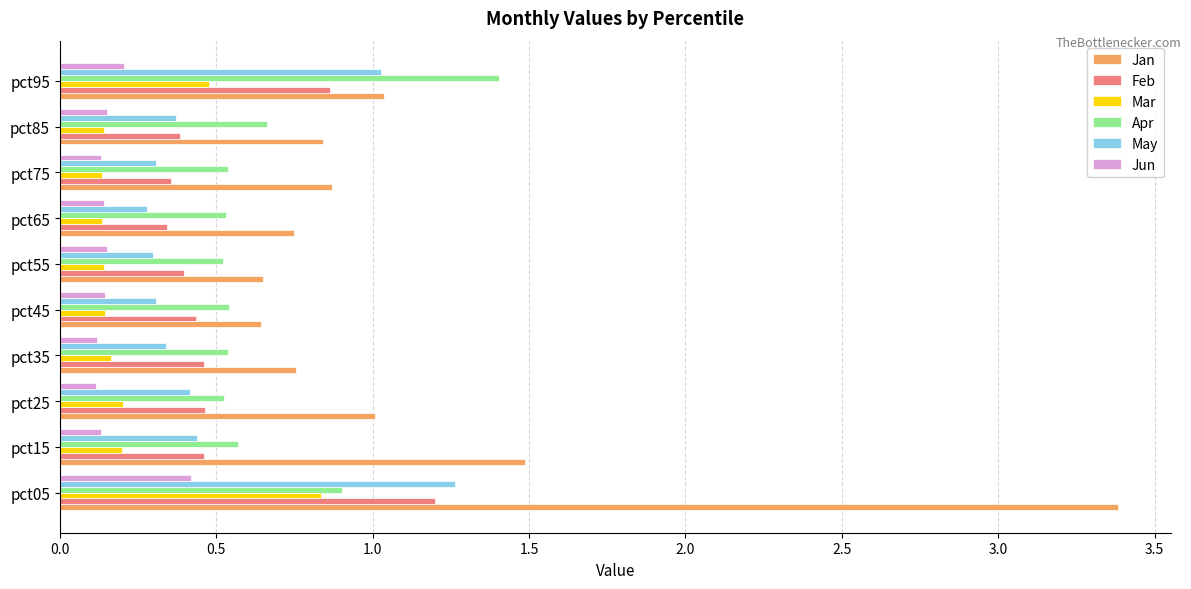

Which label corresponds to the largest value in the chart?

pct05